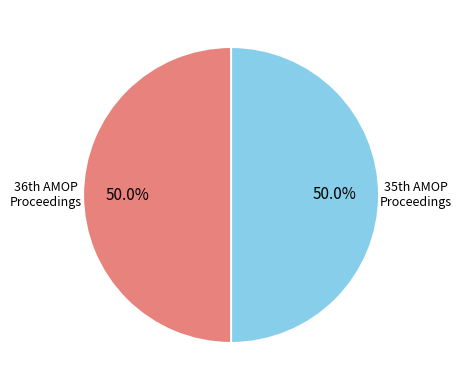

How many slices are in this pie chart?

2